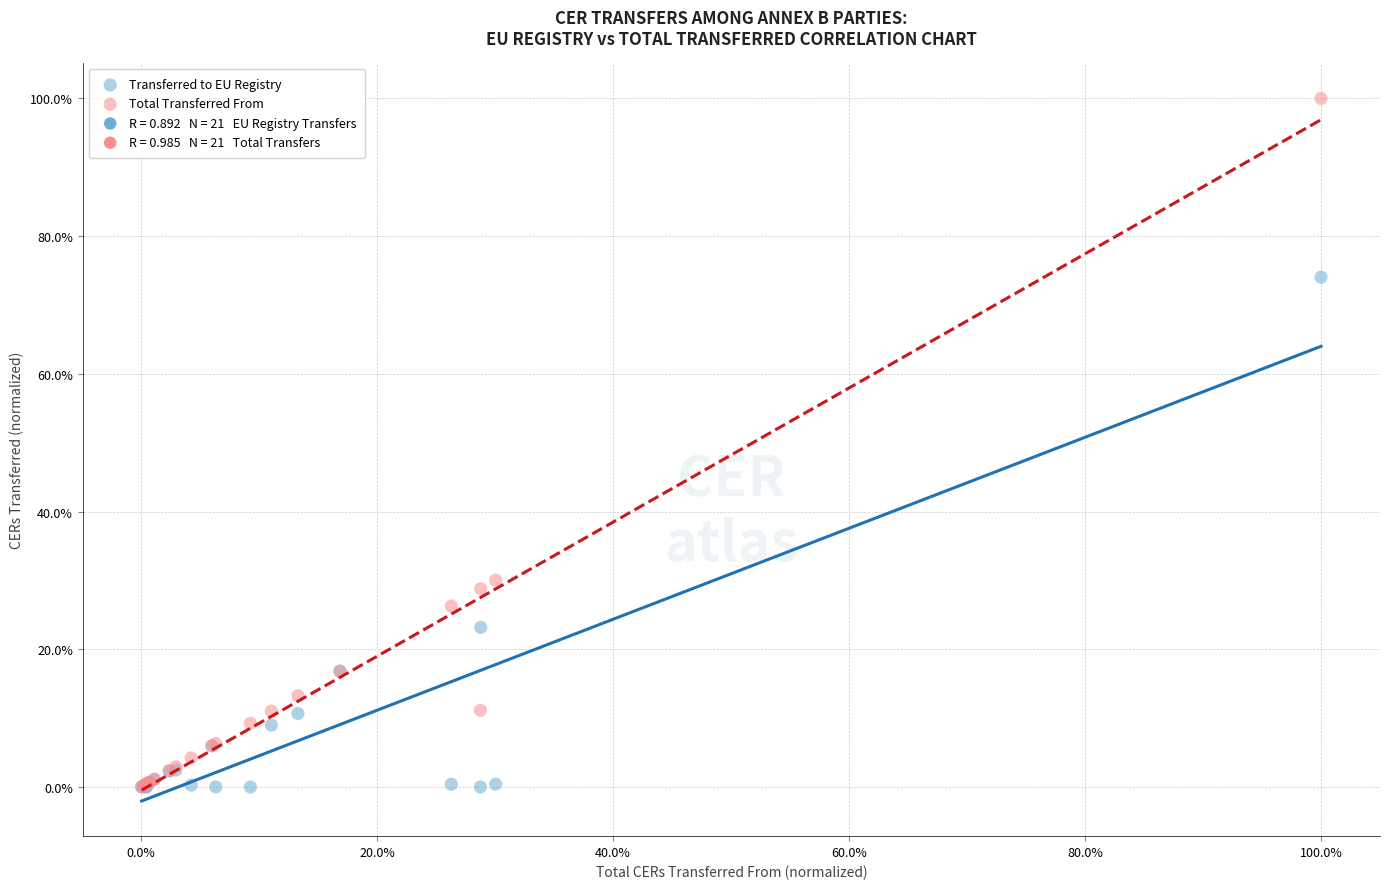

Which series reaches the maximum Y coordinate?

Total Transferred From